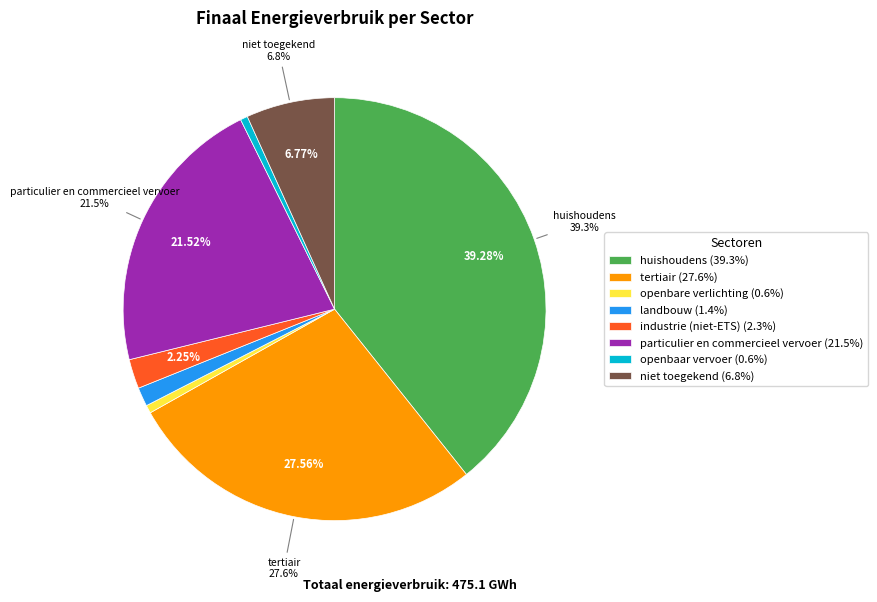

Combined, do openbaar vervoer and particulier en commercieel vervoer account for over 50%?

No